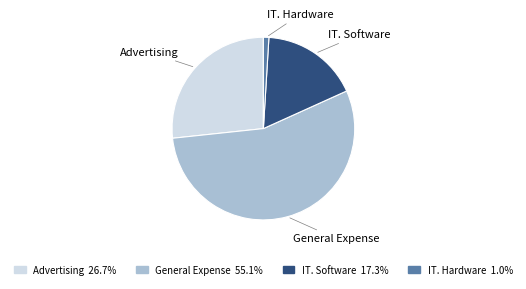

Do Advertising and General Expense together represent more than half of the pie?

Yes